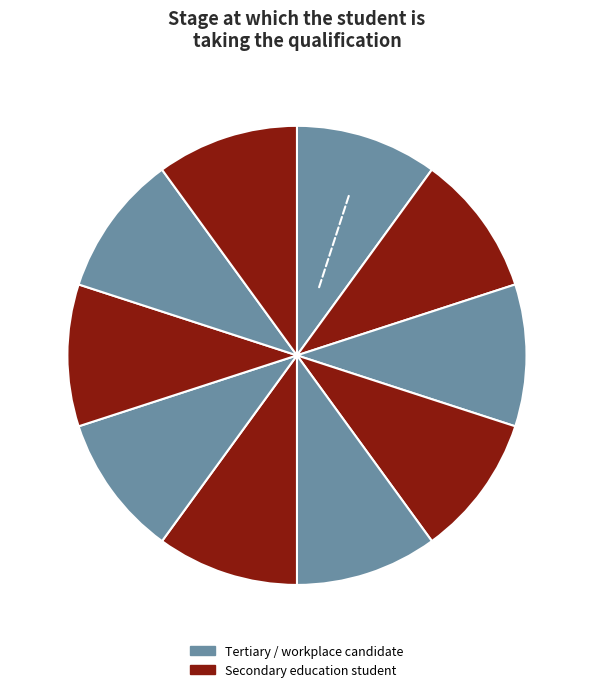

Count the number of slices in the pie.

10